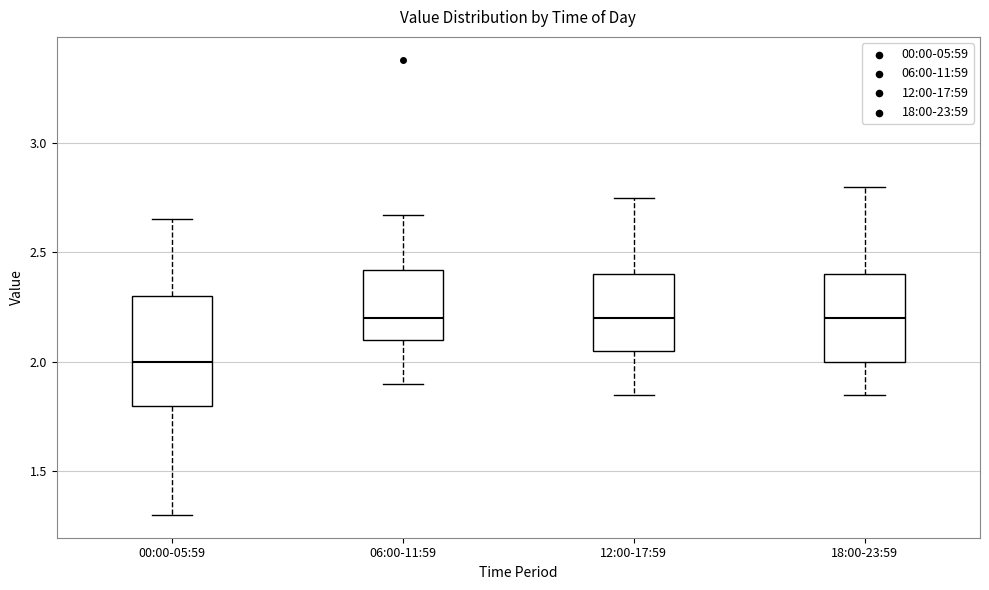

Which box has the lowest median line?

00:00-05:59